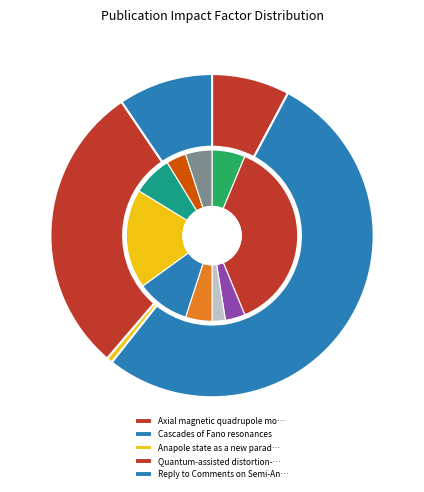

Is the sum of Cascades of Fano resonances and Quantum-assisted distortion-free greater than half?

Yes